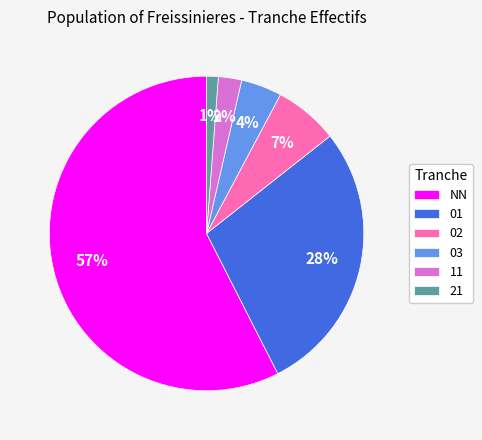

Which slice represents more than half of the pie?

NN